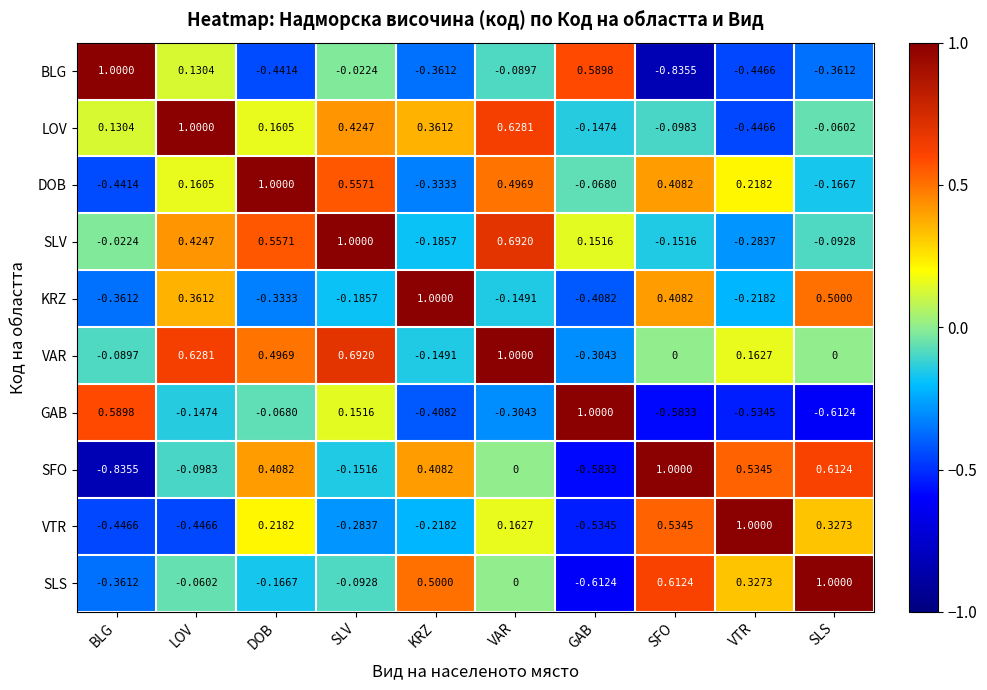

Rank the series at KRZ from highest to lowest value.

KRZ, SLS, SFO, LOV, VAR, SLV, VTR, DOB, BLG, GAB